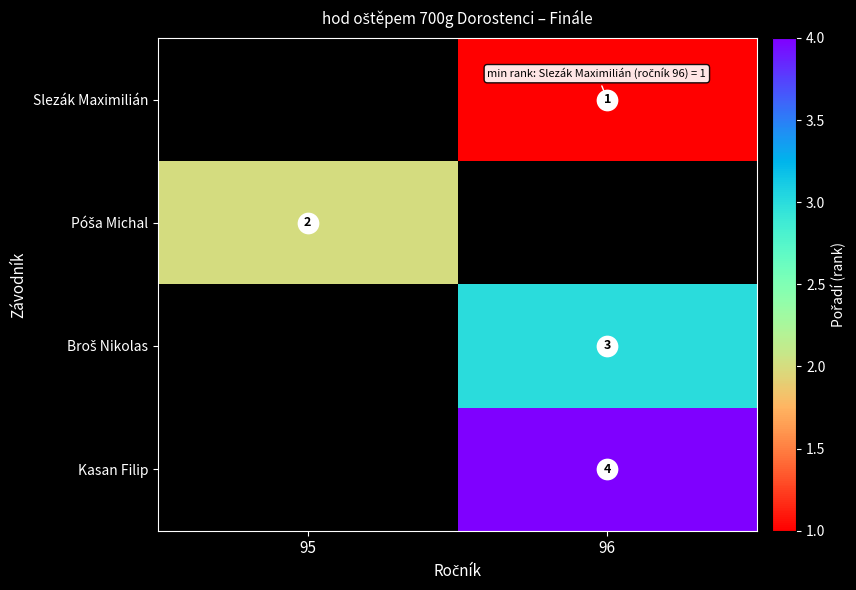

What is the greatest value displayed?

4.0